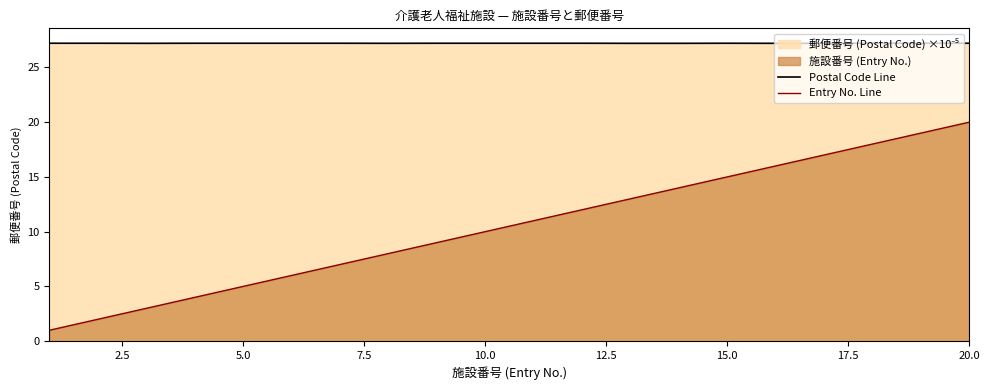

True or false: Postal Code Line and Entry No. Line intersect in this chart.

False